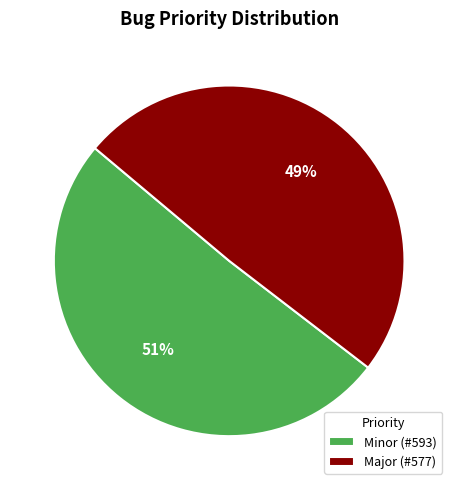

To the nearest percent, what portion does Major represent?

49%